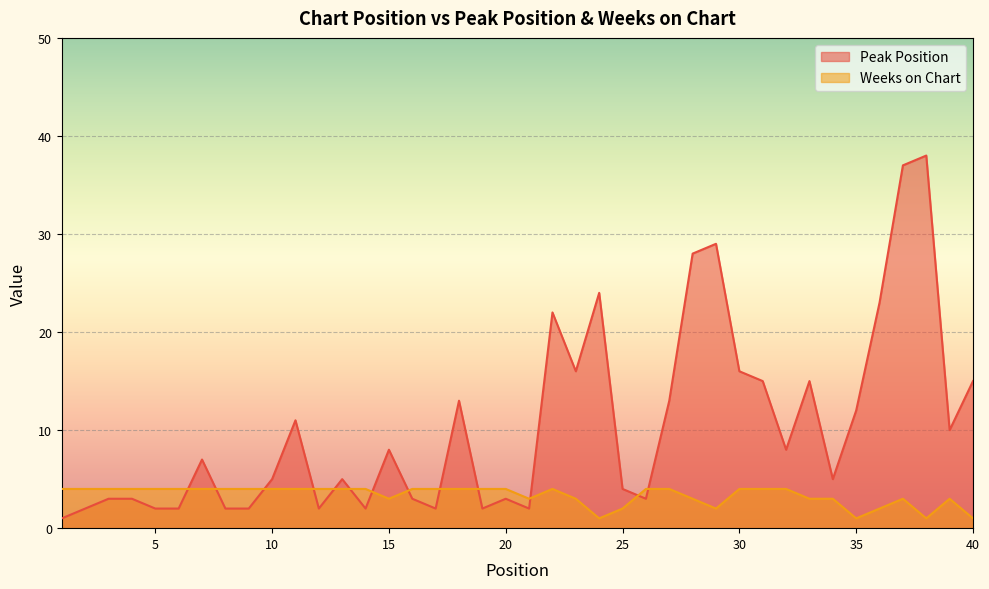

How many data points in Peak Position are less than 7?

20